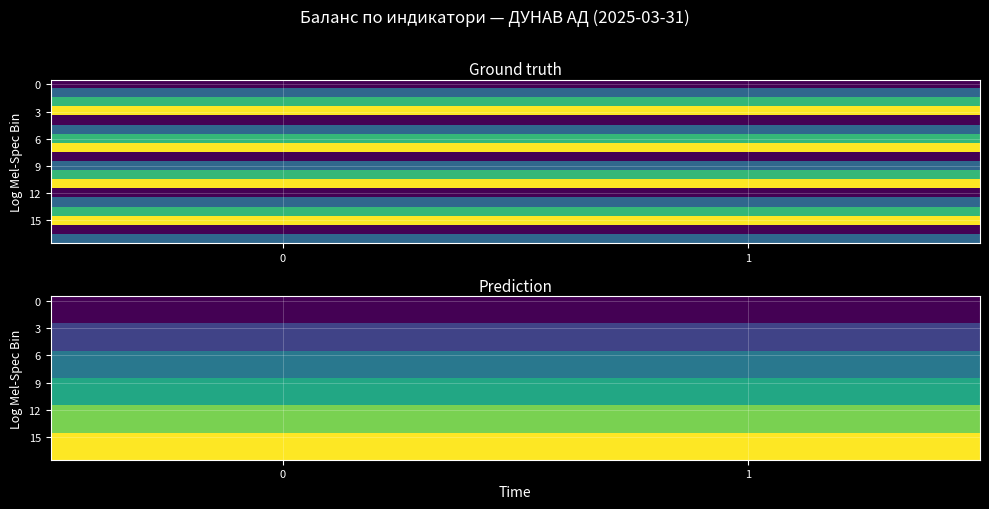

Which series has the largest total across all categories?

row_15